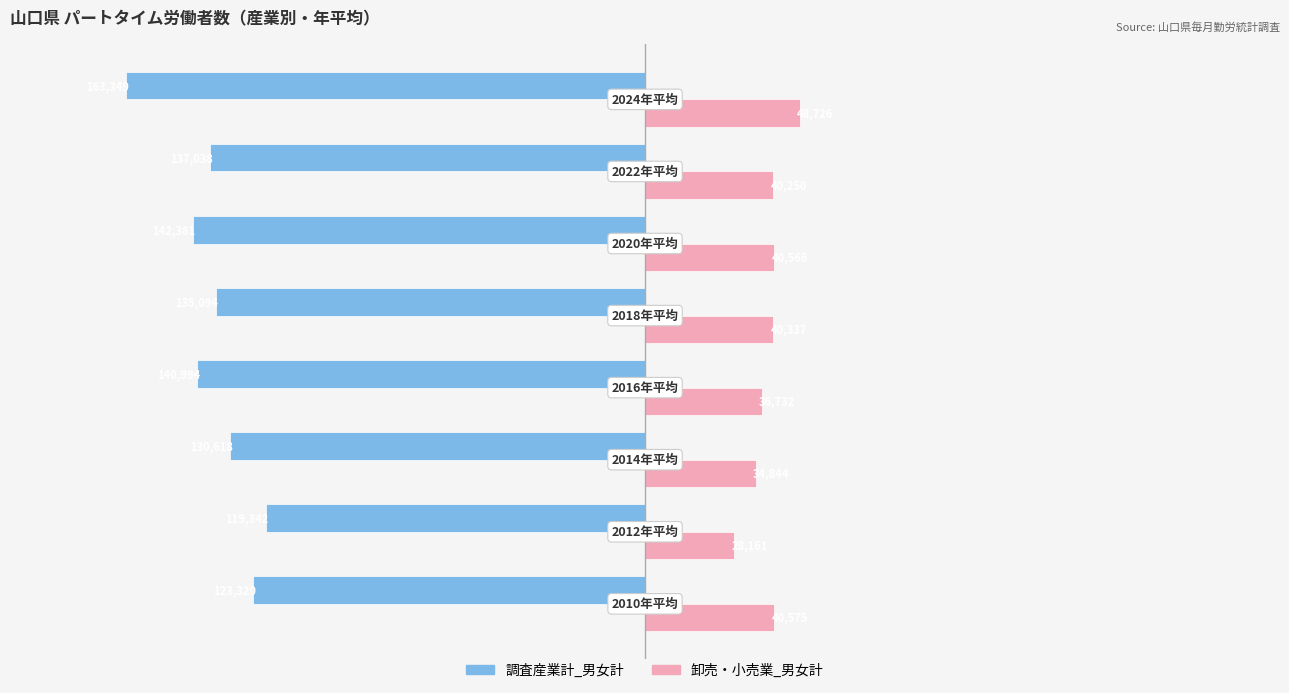

Which series has the largest range (max minus min)?

調査産業計_男女計